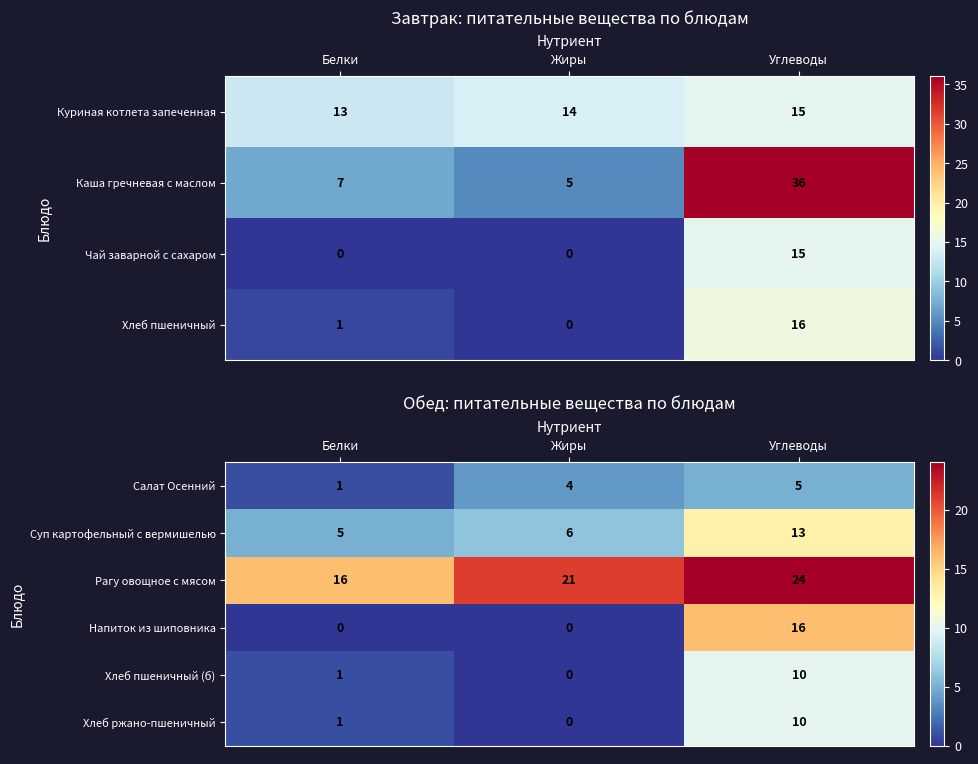

What is the highest value of the Рагу овощное с мясом series?

24